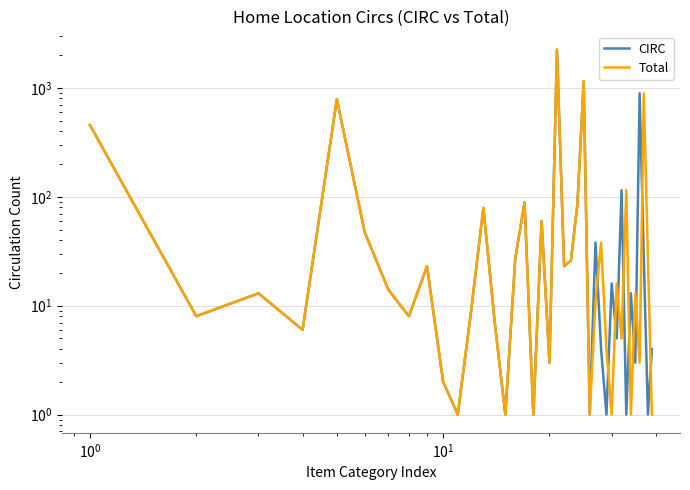

Which series has the largest total across all categories?

Total